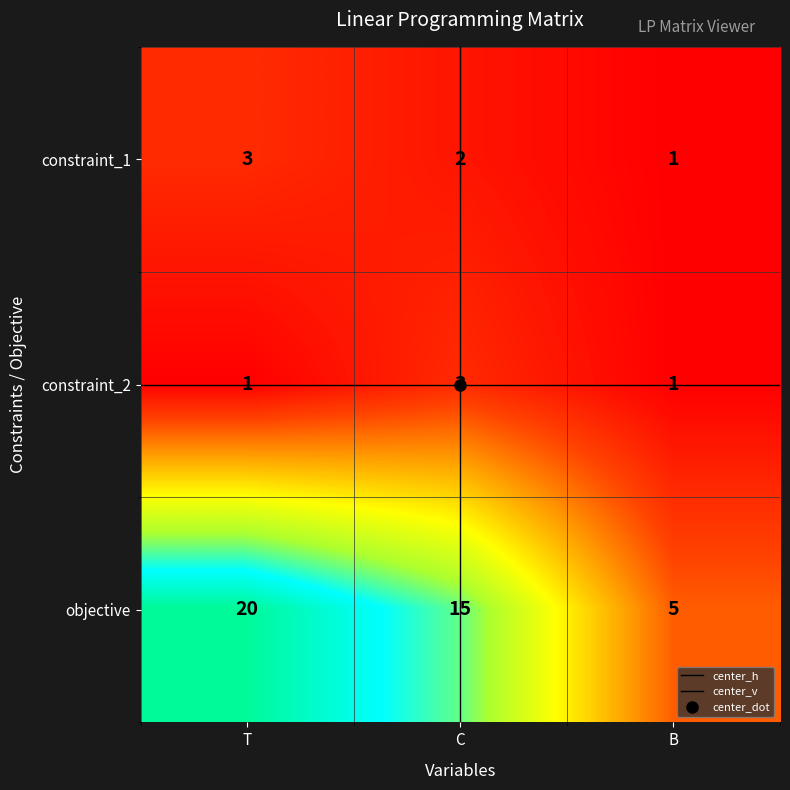

What is the difference between the constraint_1 values at B and T?

2